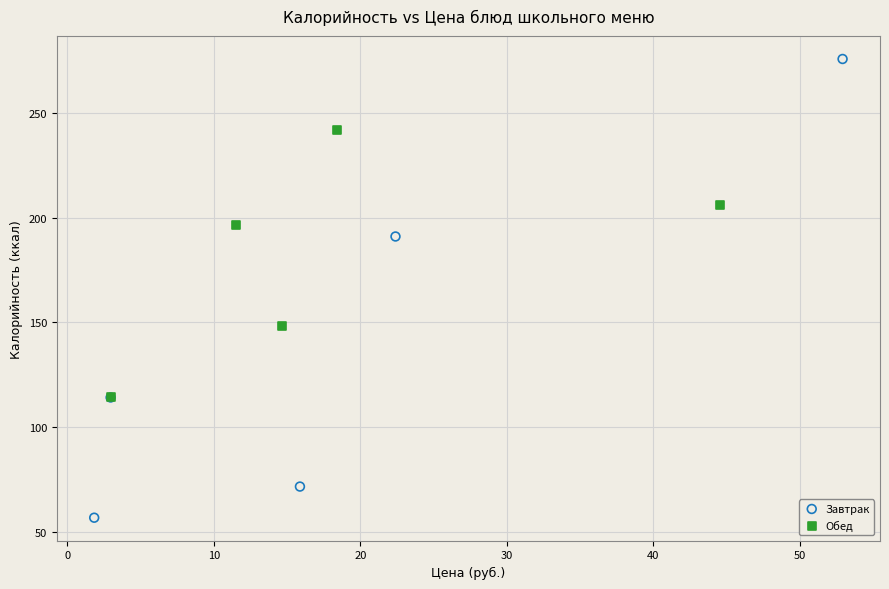

Which series has the widest spread of Y values?

Завтрак